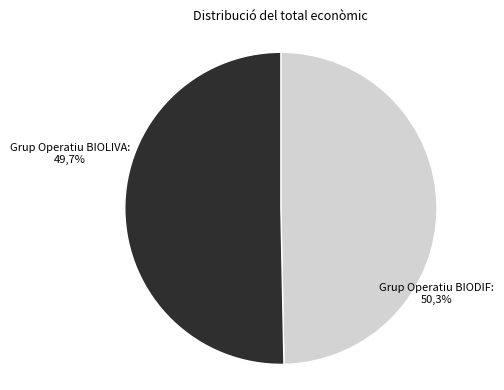

Do Grup Operatiu BIODIF and Grup Operatiu BIOLIVA together represent more than half of the pie?

Yes